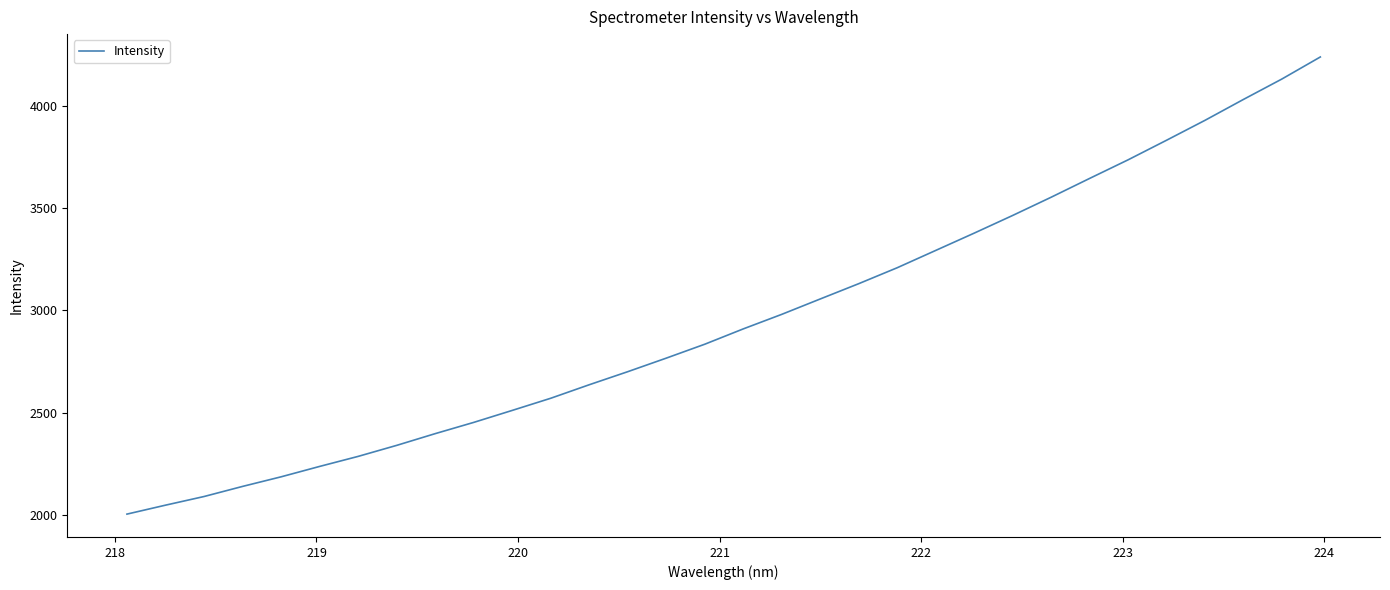

What is the maximum value shown in the chart?

4237.6